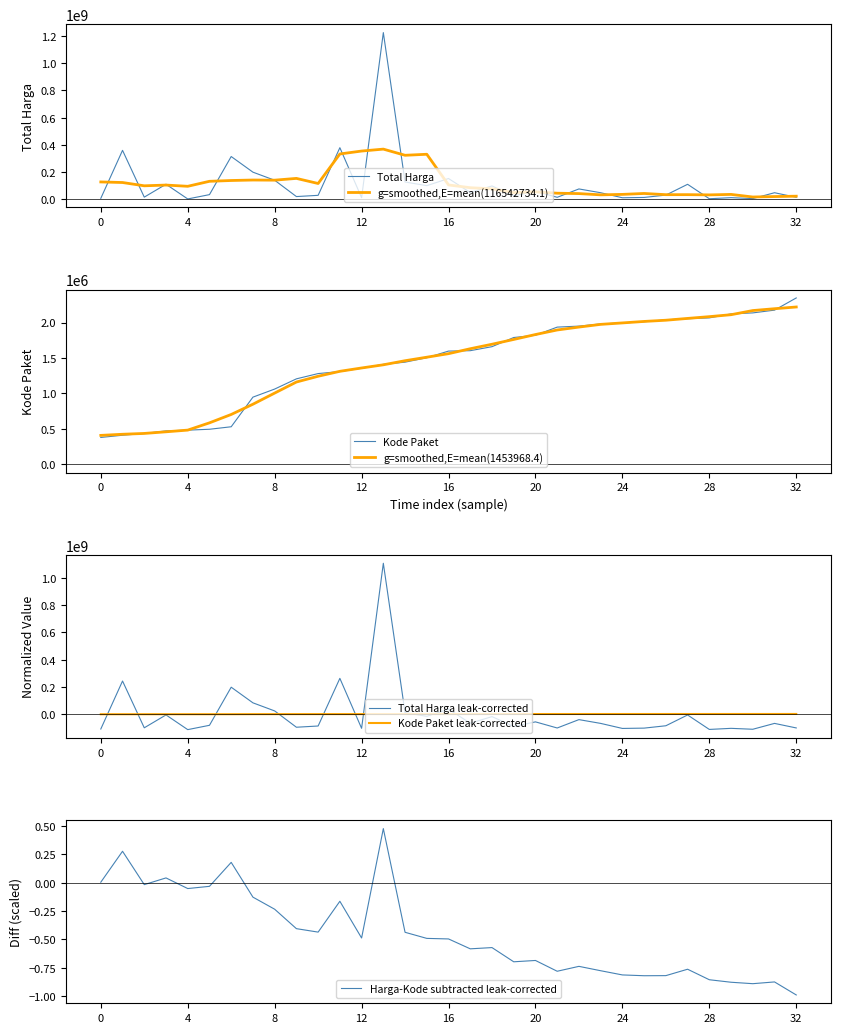

True or false: Total Harga and Kode Paket cross at least once.

False